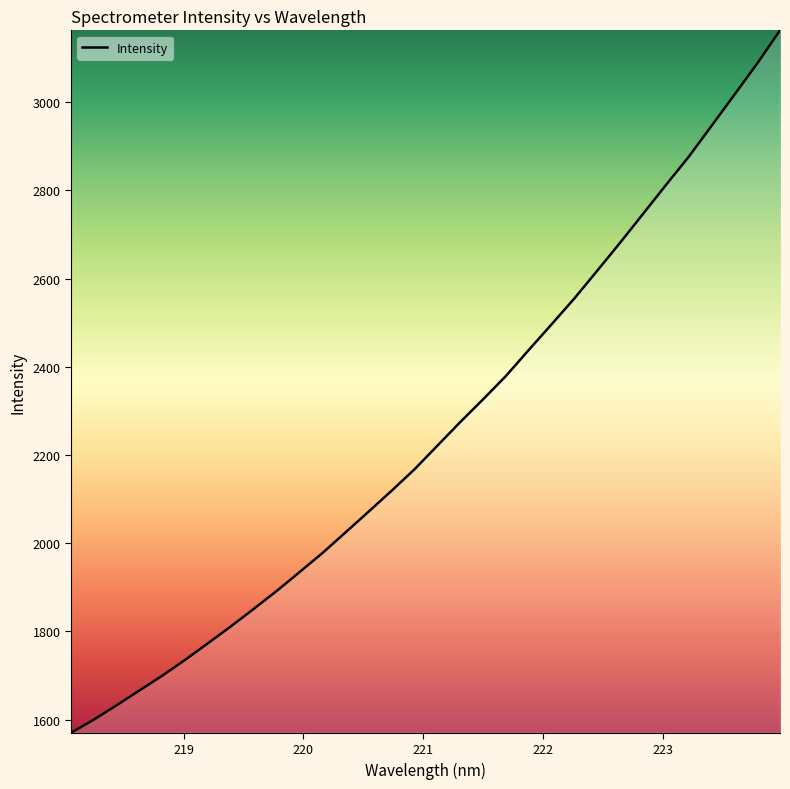

How many categories are shown in the chart?

32